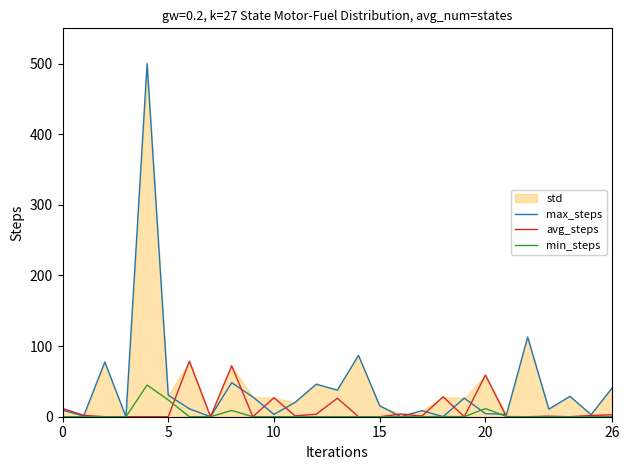

Where is avg_steps nearest to the value 39?

18